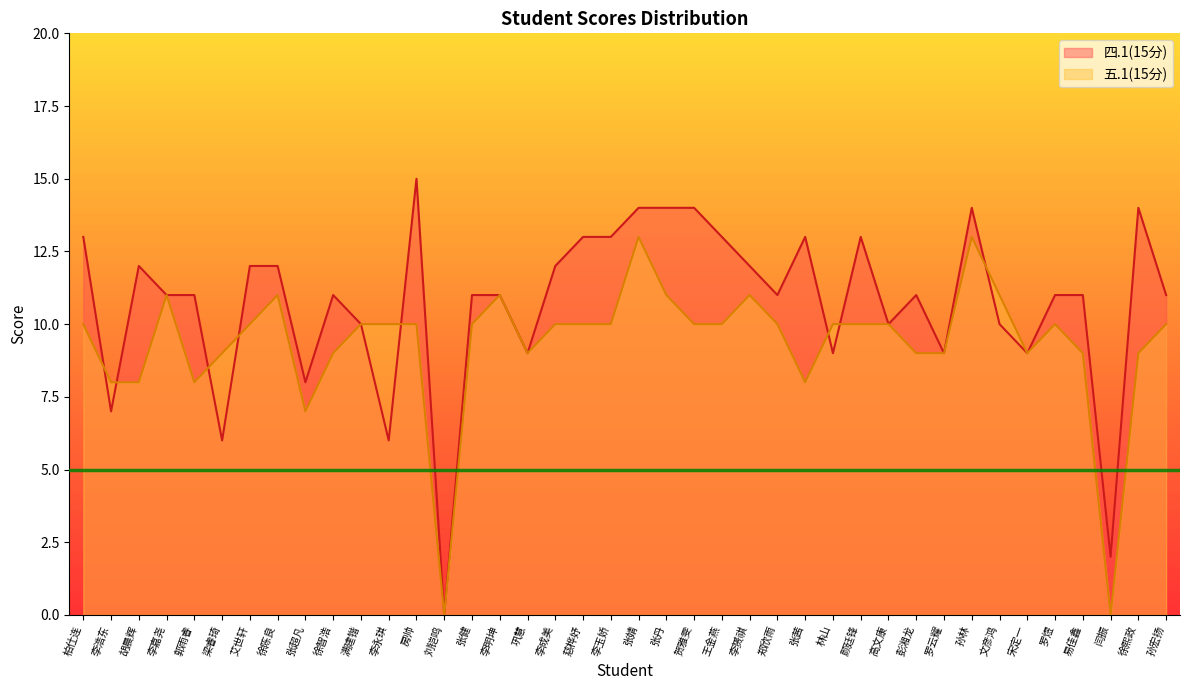

What is the difference between the highest and lowest values at 张茜?

5